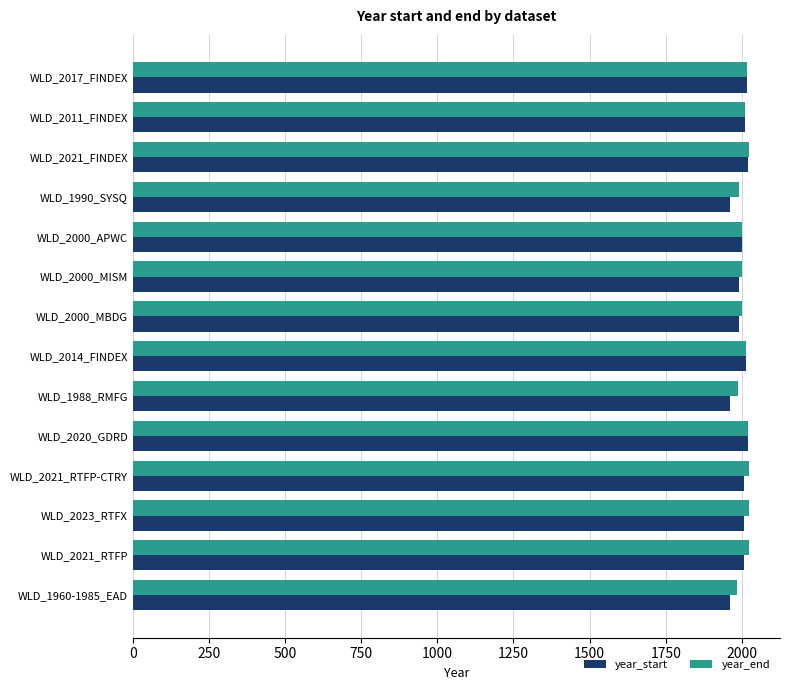

What is the maximum value shown in the chart?

2024